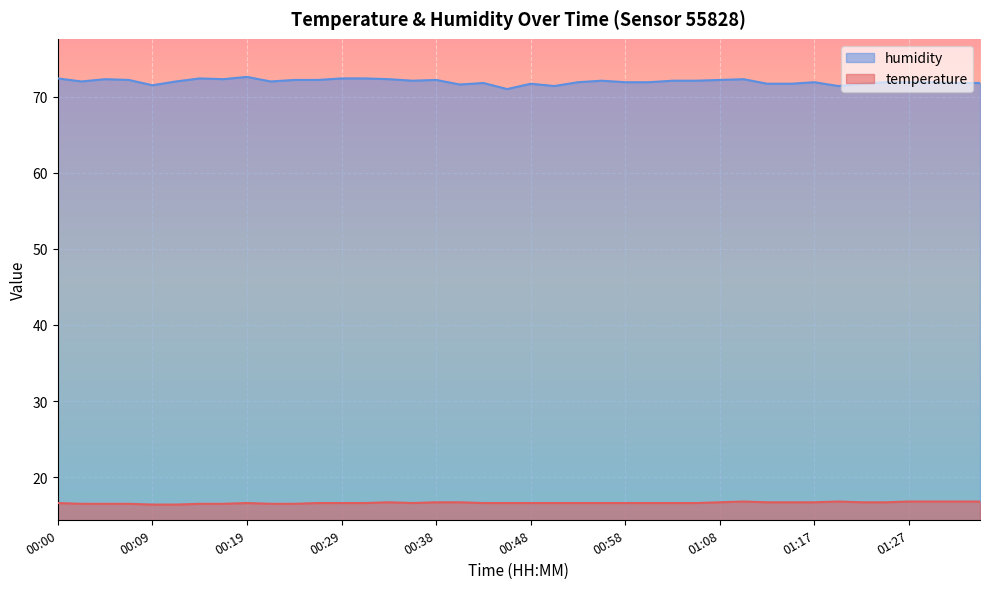

True or false: temperature and humidity intersect in this chart.

False